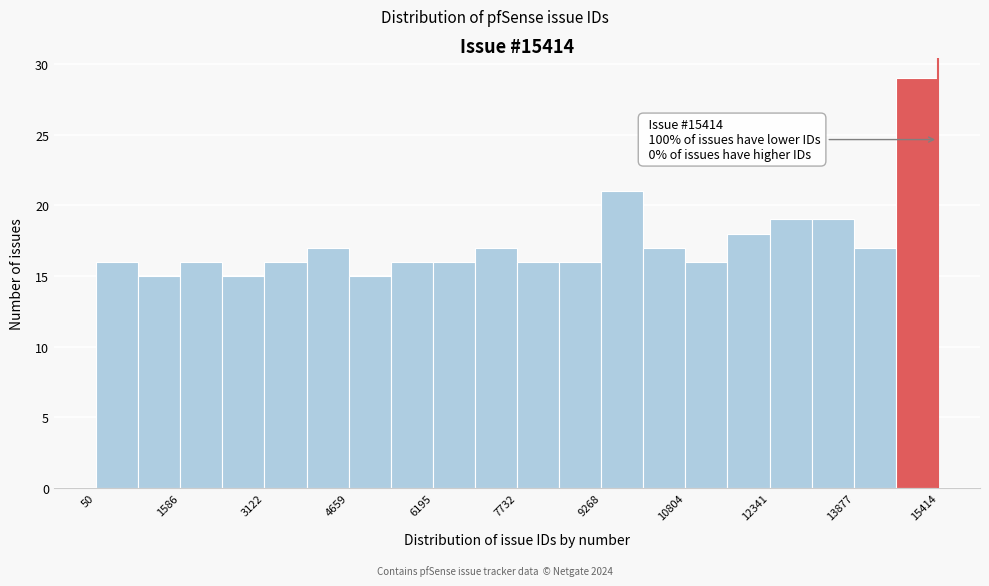

Read against the x-axis, roughly where is the centre of the tallest bar?

15000